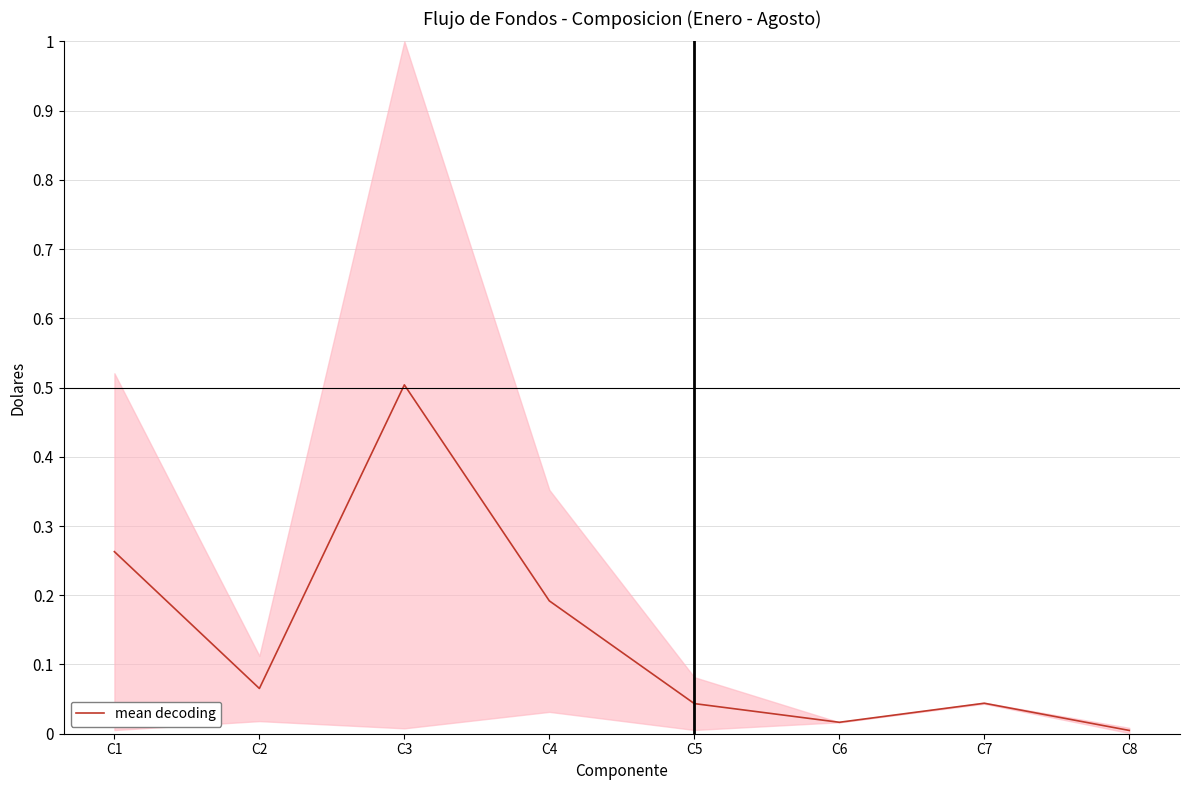

True or false: the data shows 0.1 at C7.

False